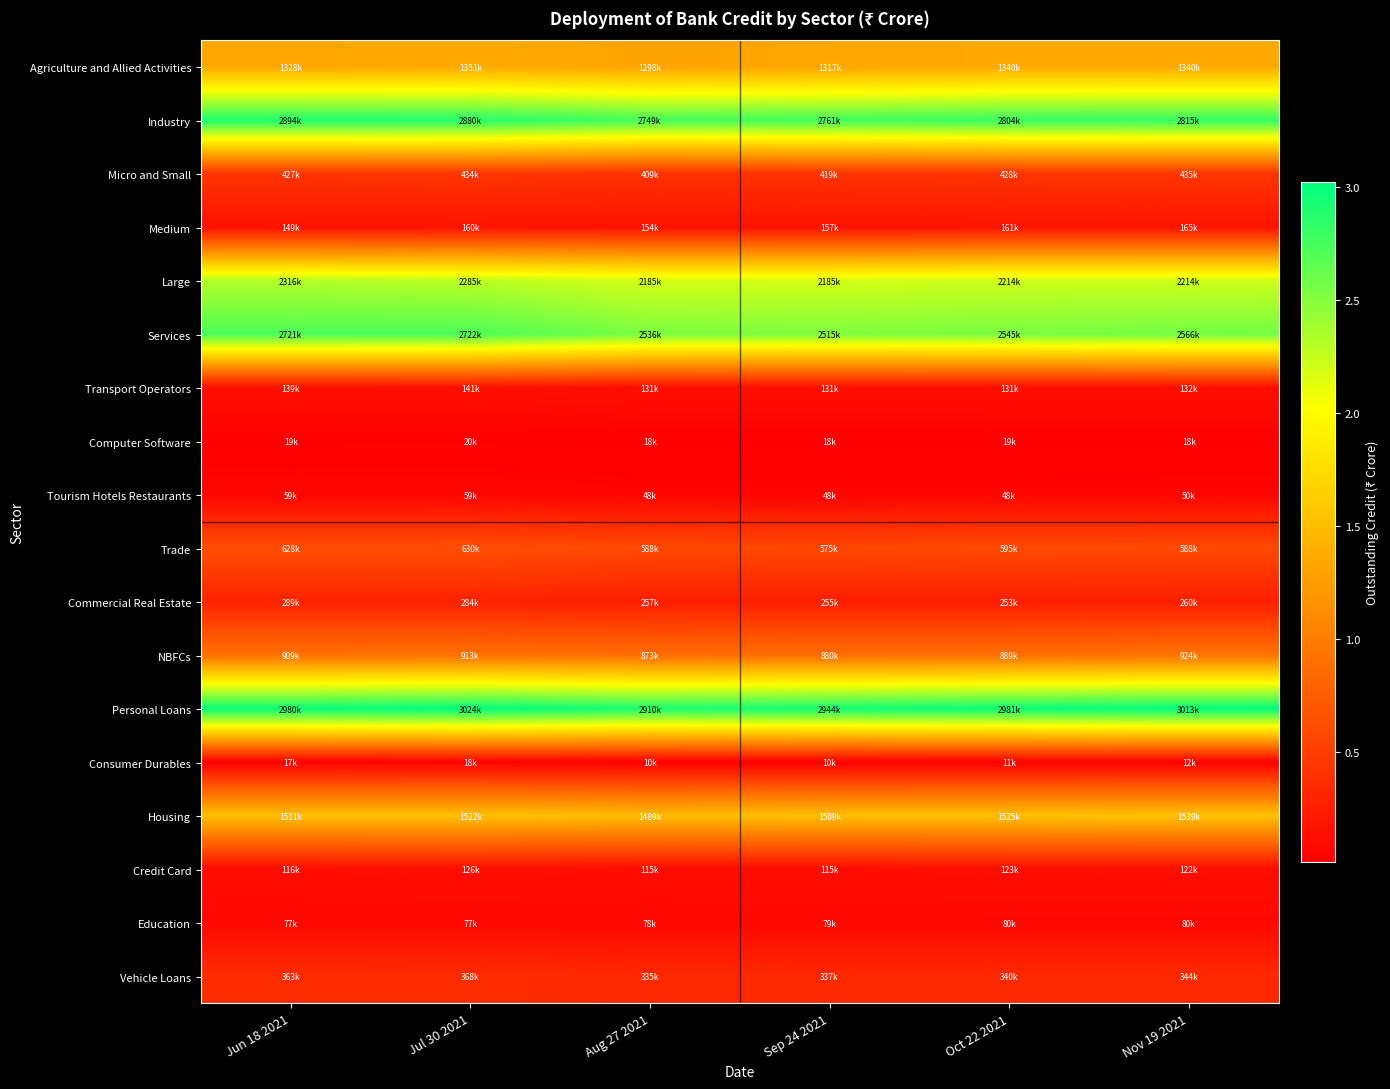

How many categories are shown in the chart?

6